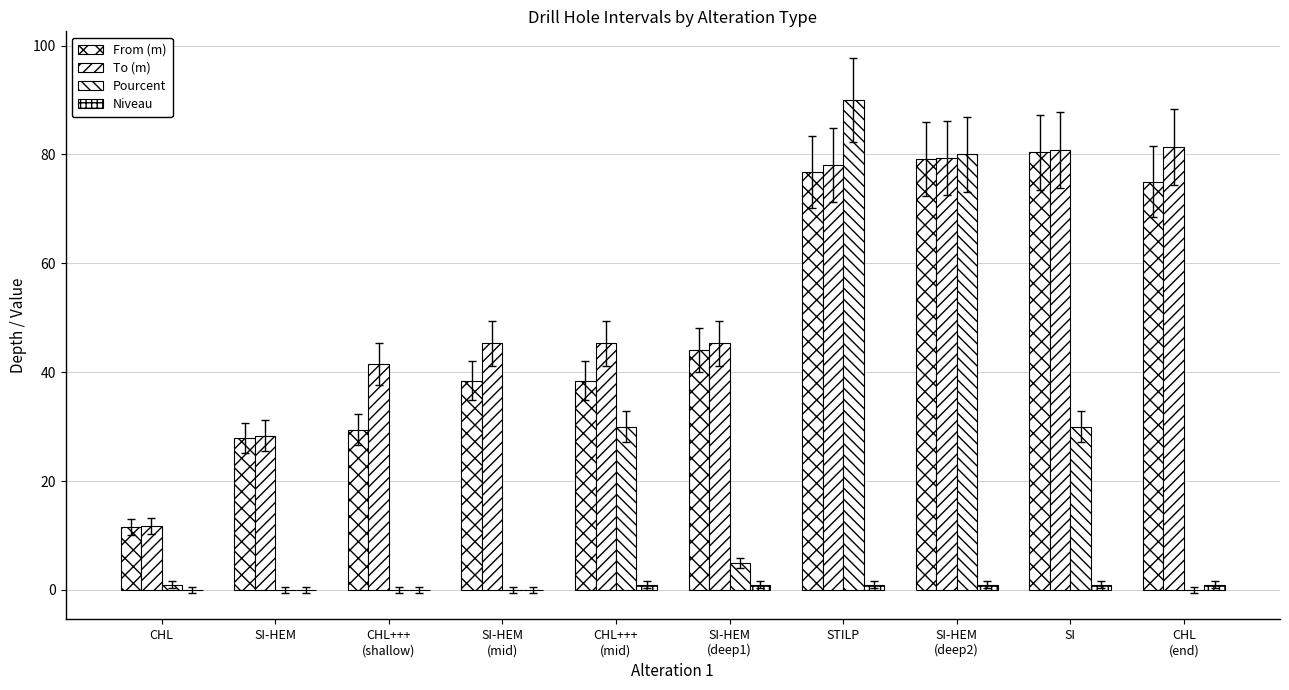

What is the difference between the highest and lowest values at CHL+++
(shallow)?

41.5